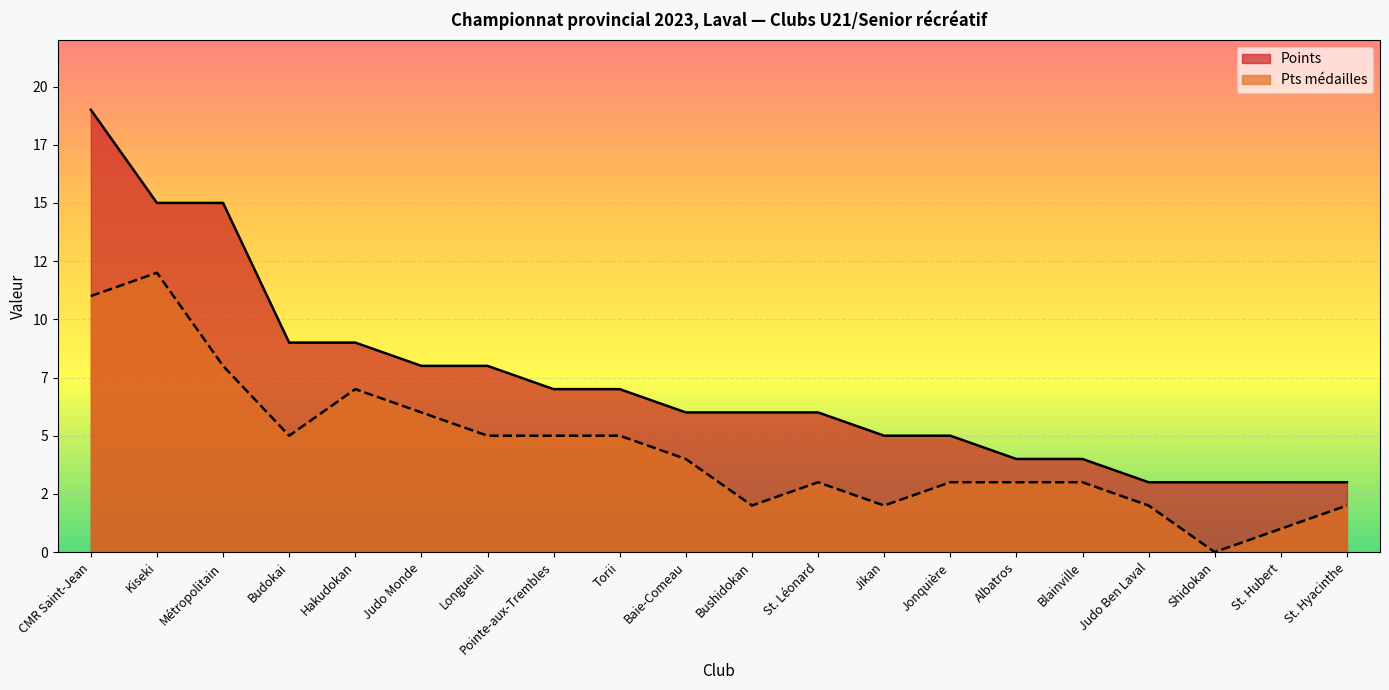

The value of Pts médailles at St. Hyacinthe is 2. True or false?

True